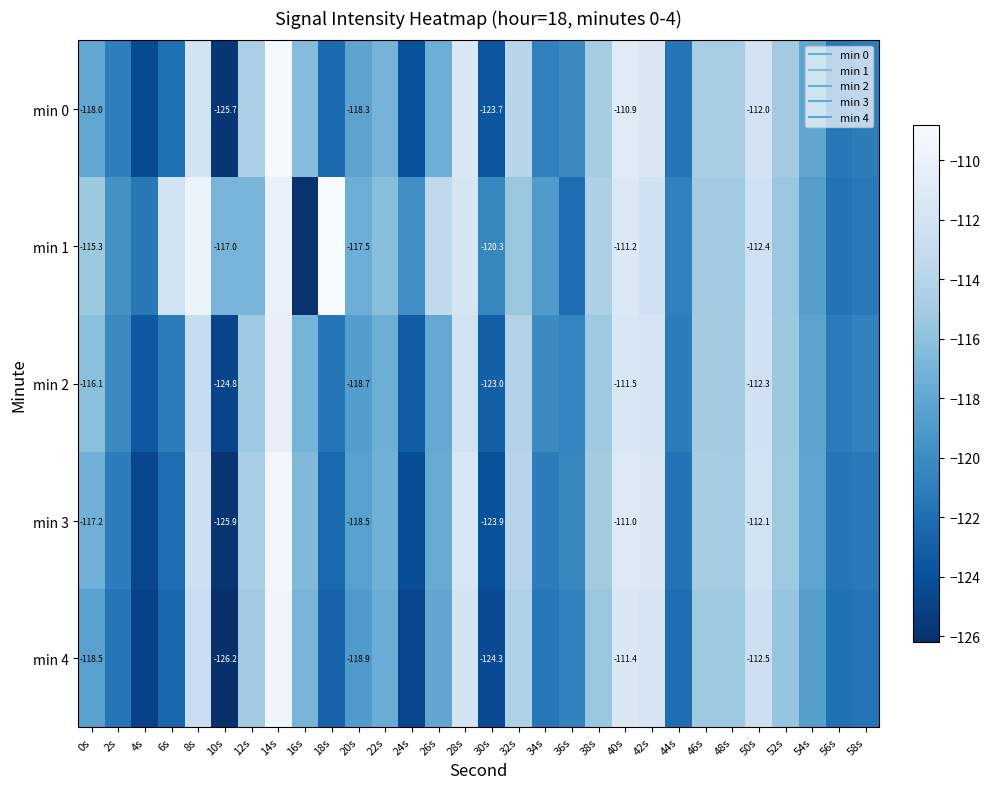

What is the total value across all series at 20s?

-591.9